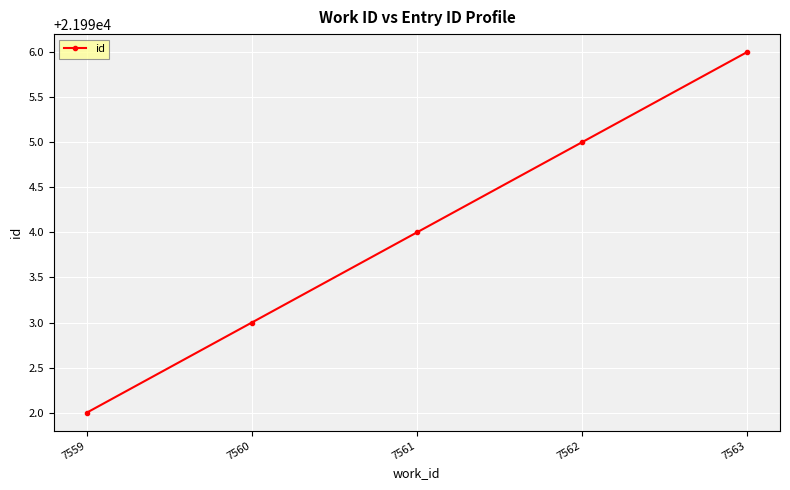

What is the smallest value displayed?

21992